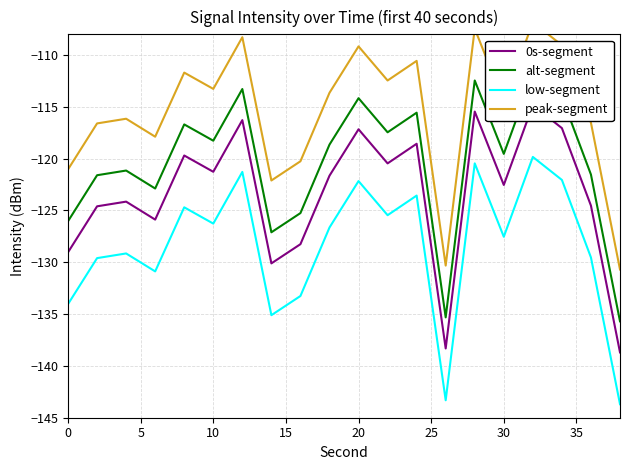

Which series has the largest range (max minus min)?

0s-segment